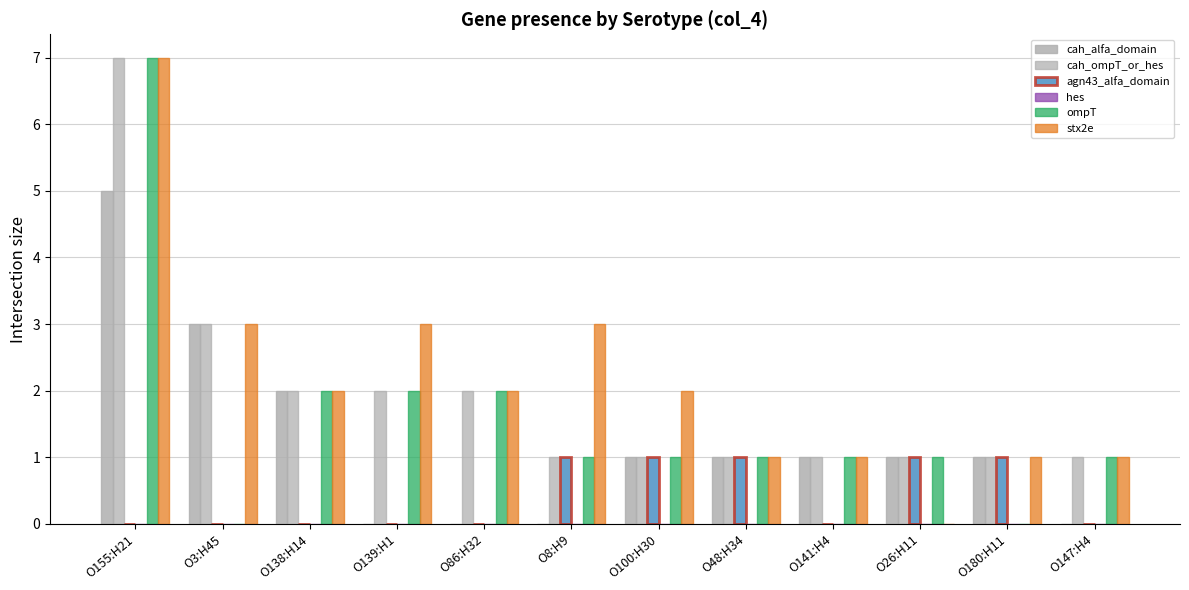

What is the sum of all ompT values?

19